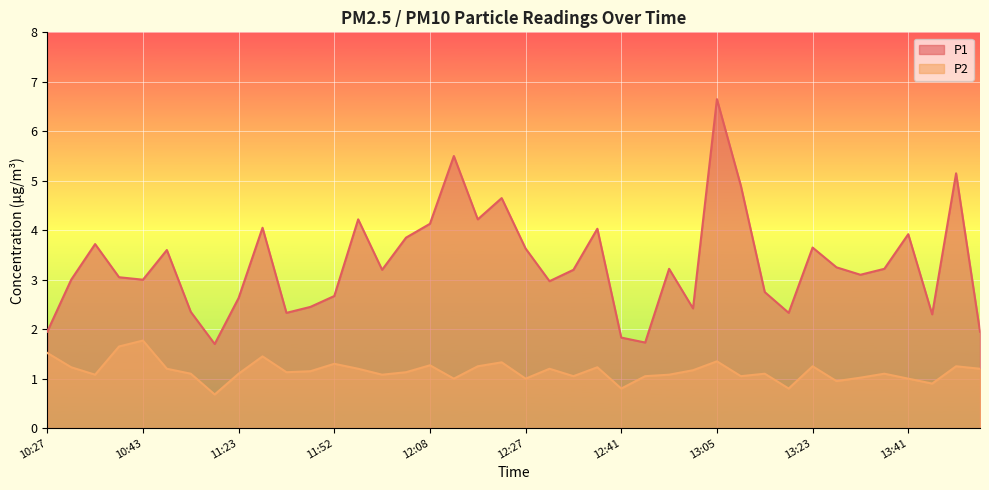

Reading left to right, list all the values displayed in this chart.

P1: 1.9	3.0	3.7	3.0	3.0	3.6	2.4	1.7	2.6	4.0	2.3	2.5	2.7	4.2	3.2	3.9	4.1	5.5	4.2	4.7	3.6	3.0	3.2	4.0	1.8	1.7	3.2	2.4	6.7	4.9	2.8	2.3	3.6	3.2	3.1	3.2	3.9	2.3	5.2	1.9
P2: 1.5	1.2	1.1	1.6	1.8	1.2	1.1	0.7	1.1	1.4	1.1	1.1	1.3	1.2	1.1	1.1	1.3	1.0	1.2	1.3	1.0	1.2	1.1	1.2	0.8	1.1	1.1	1.2	1.4	1.1	1.1	0.8	1.2	0.9	1.0	1.1	1.0	0.9	1.2	1.2